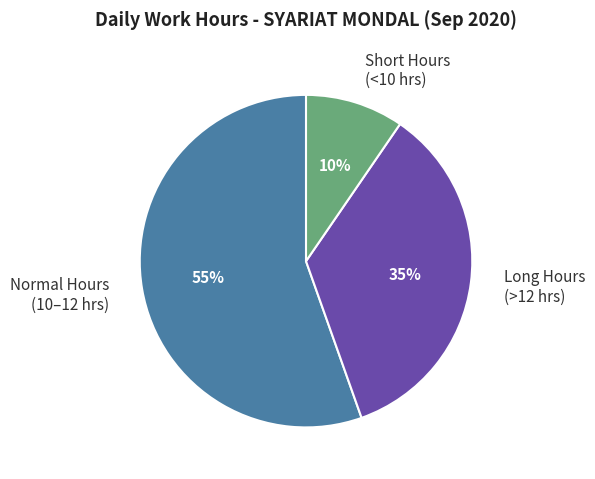

Is the sum of Short Hours (<10 hrs) and Long Hours (>12 hrs) greater than half?

No